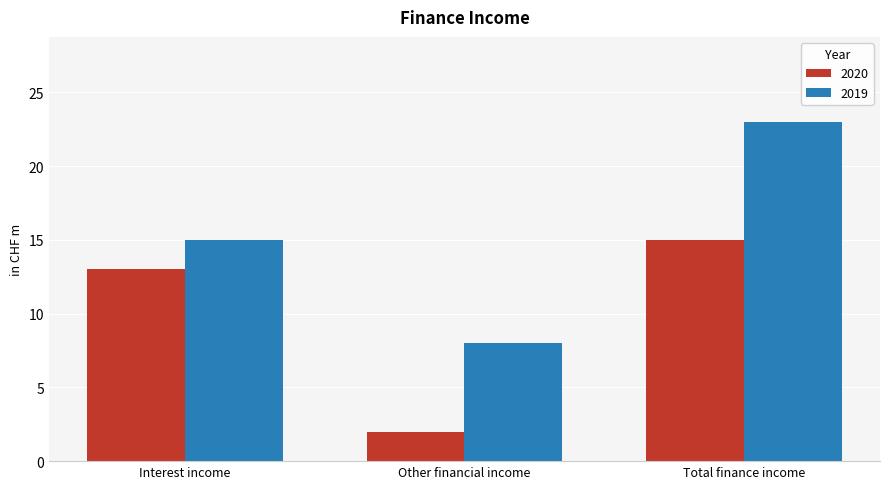

Is the value of 2019 at Other financial income greater than the value of 2020 at Interest income?

No